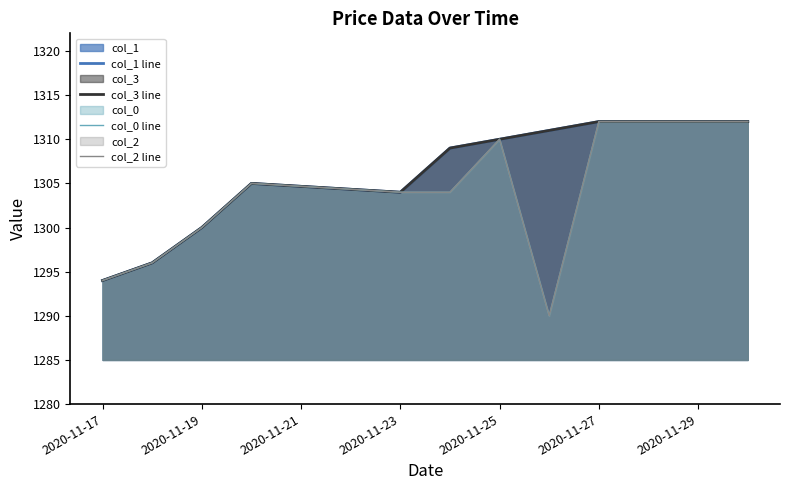

True or false: col_3 line has a value of 752 at 2020-11-23.

False